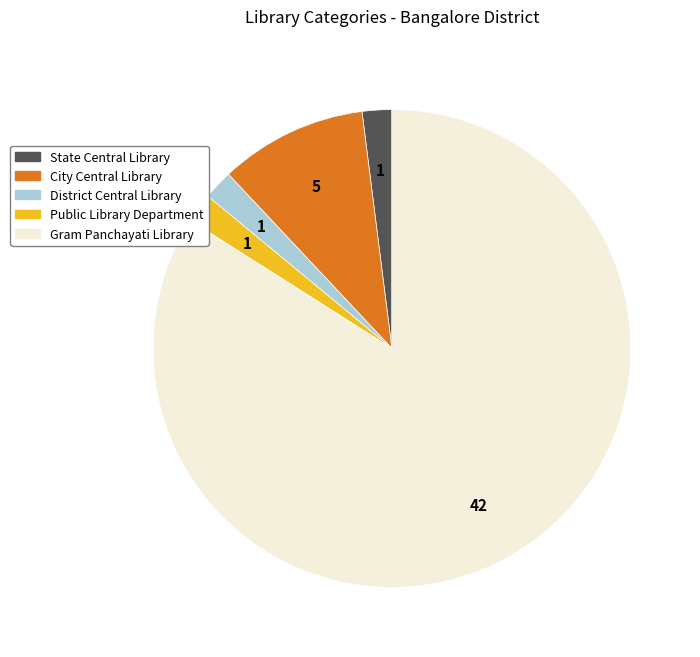

Which category has the biggest portion of the pie?

Gram Panchayati Library